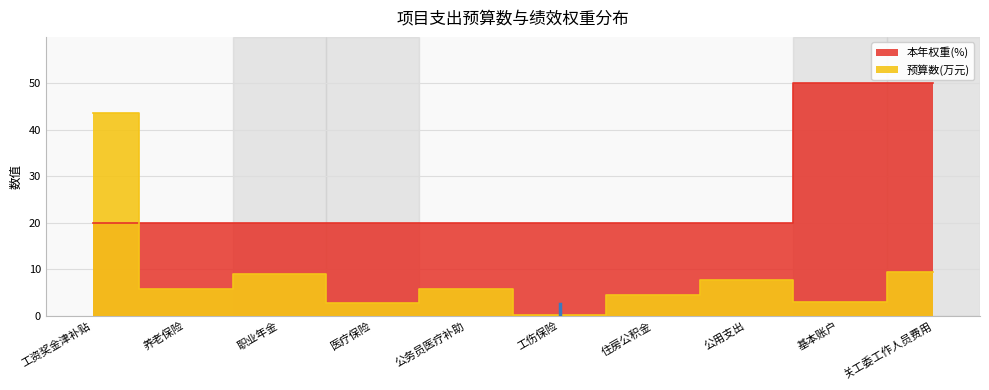

What is the difference between the 预算数(万元) values at 工伤保险 and 公用支出?

7.6